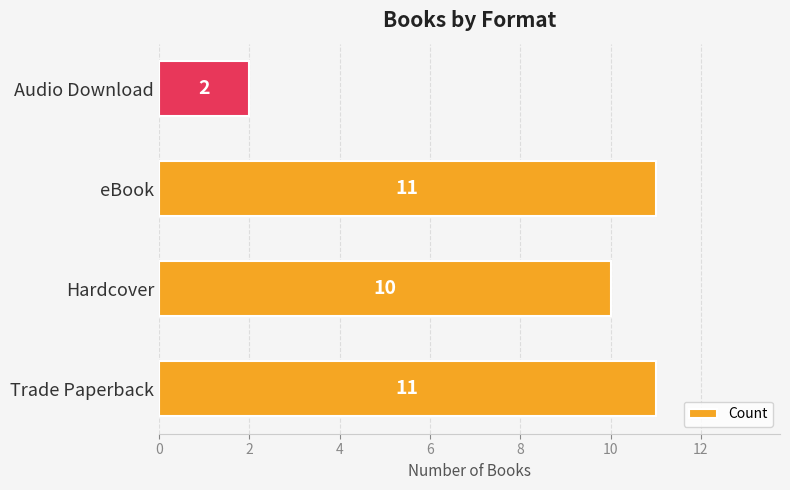

The chart shows a value of 17 at eBook. True or false?

False